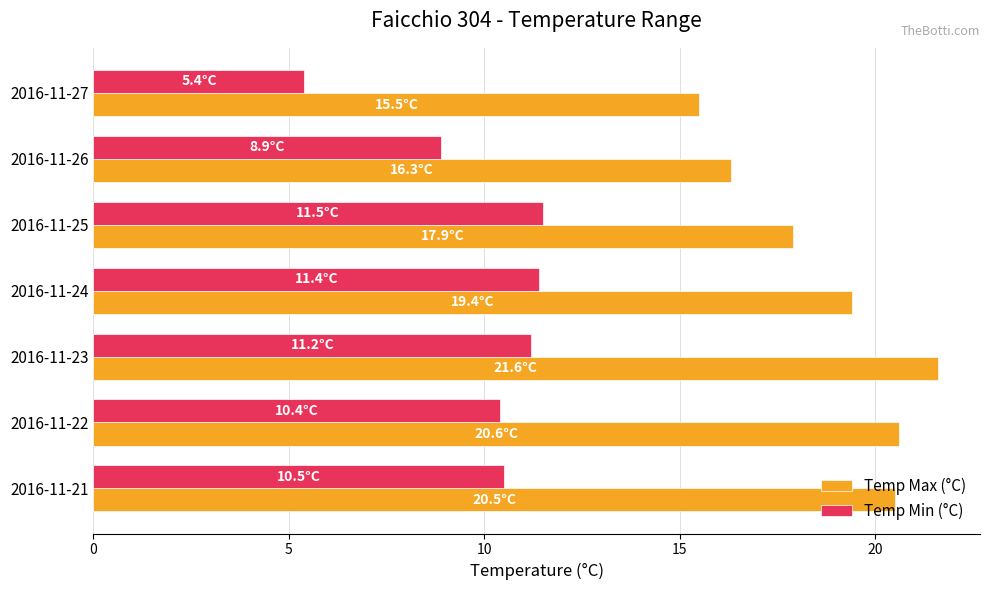

What is the highest value of the Temp Max (°C) series?

21.6